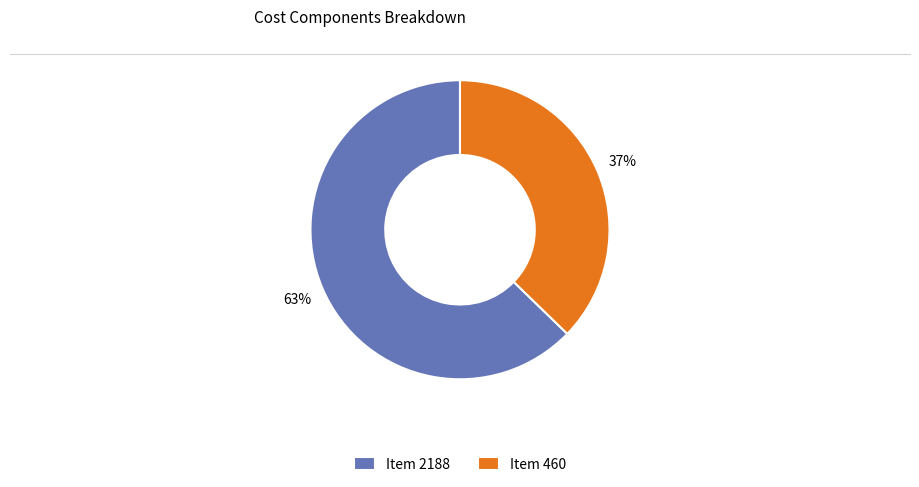

Combined, do Item 460 and Item 2188 account for over 50%?

Yes